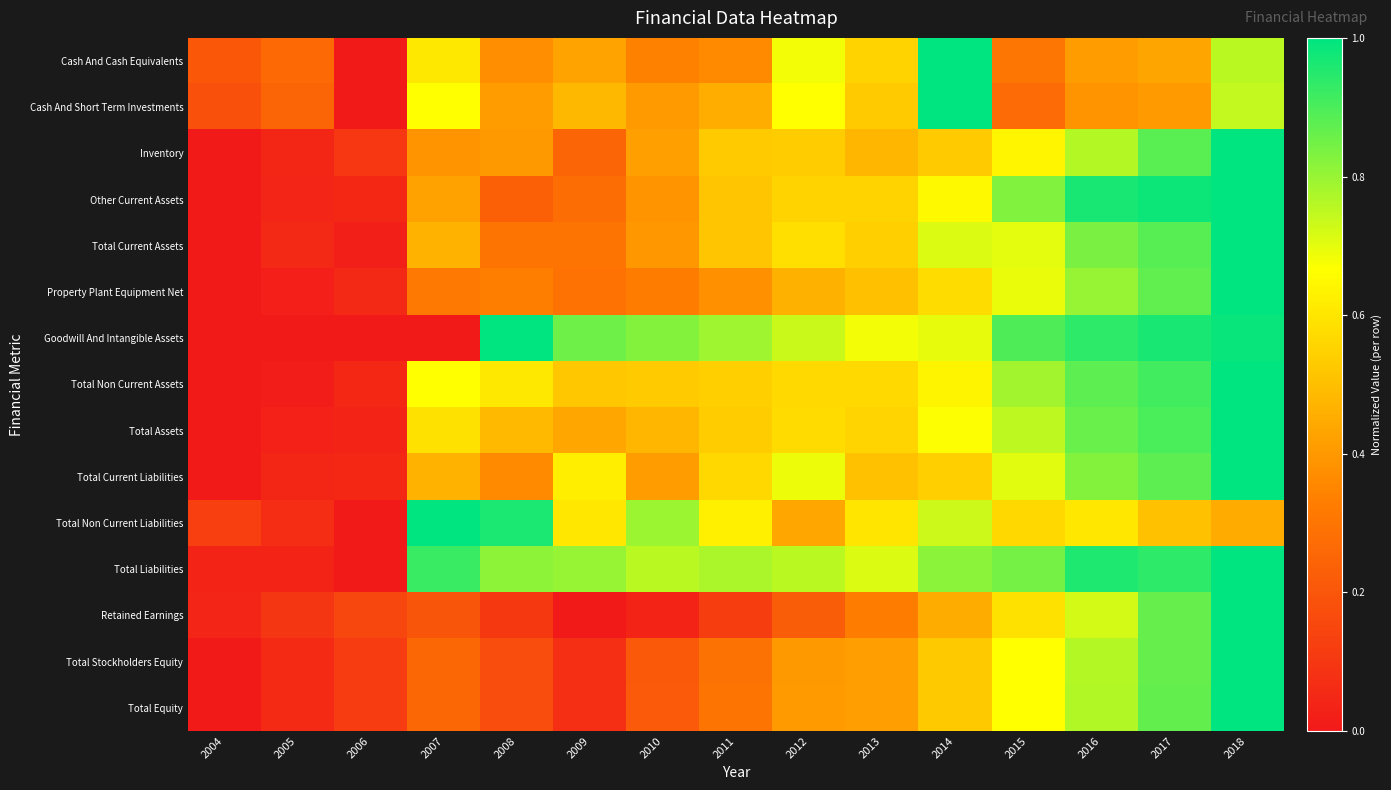

What is the spread (max minus min) of values at 2004?

0.2